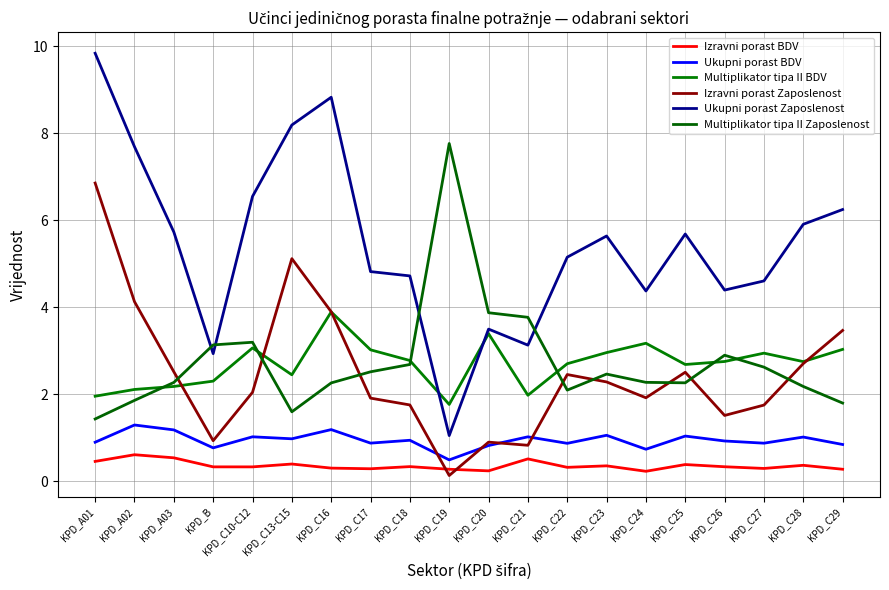

The Multiplikator tipa II Zaposlenost series shows 3.1 at KPD_C25. True or false?

False